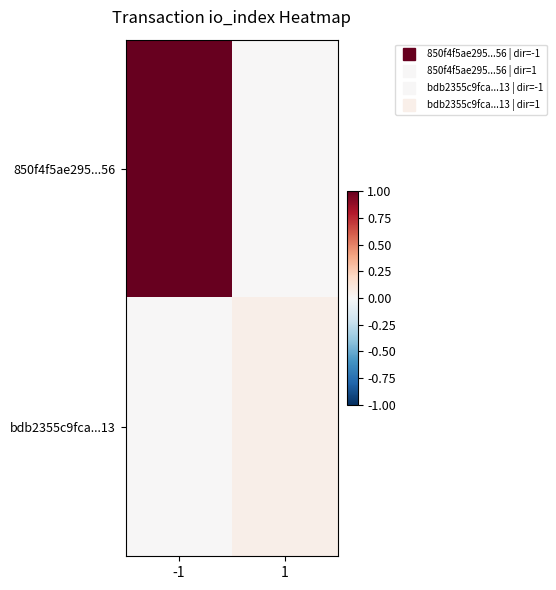

List the series in order of their overall mean, lowest first.

bdb2355c9fca...13, 850f4f5ae295...56